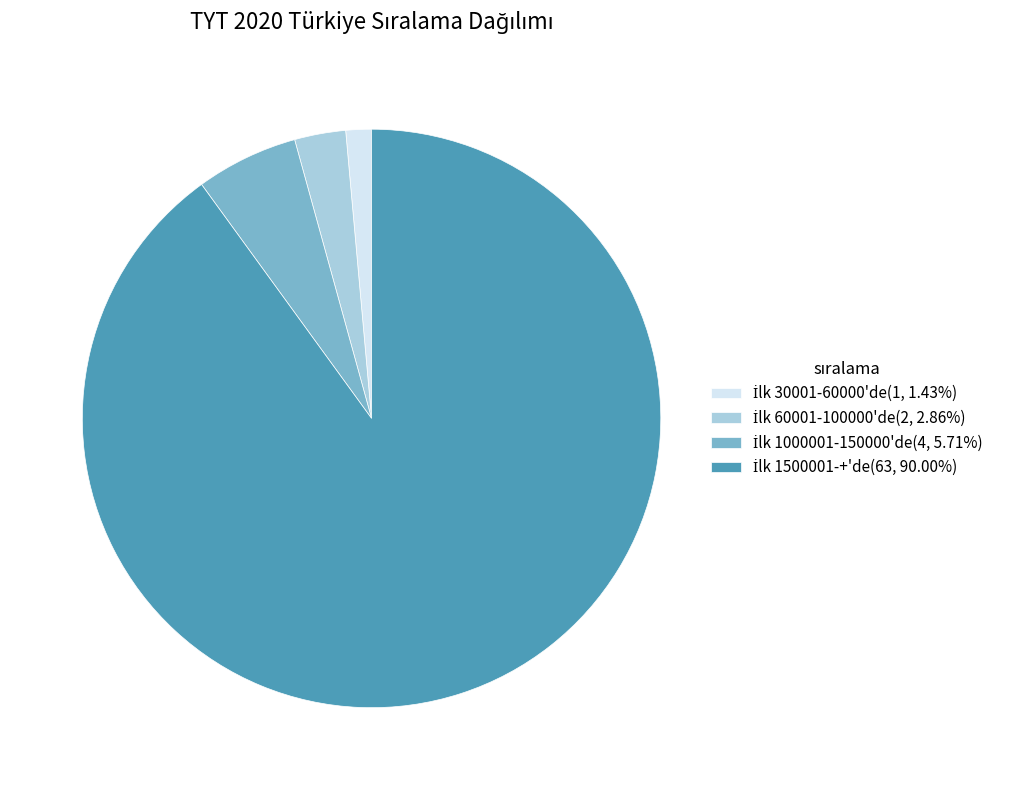

Is there any slice that represents more than half of the pie?

Yes